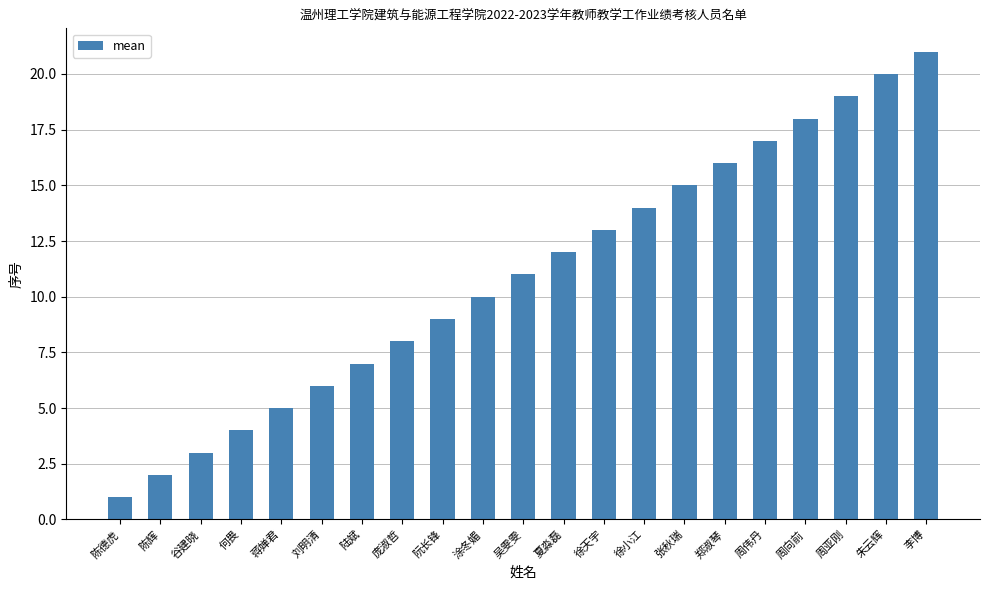

Does the chart contain any negative values?

No